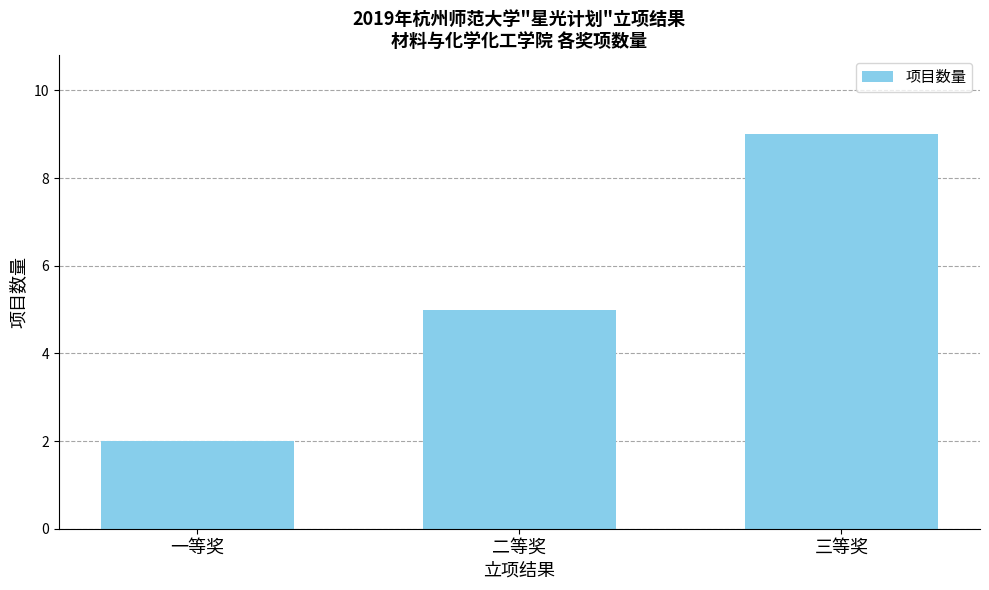

What is the difference between the second highest and minimum values?

3